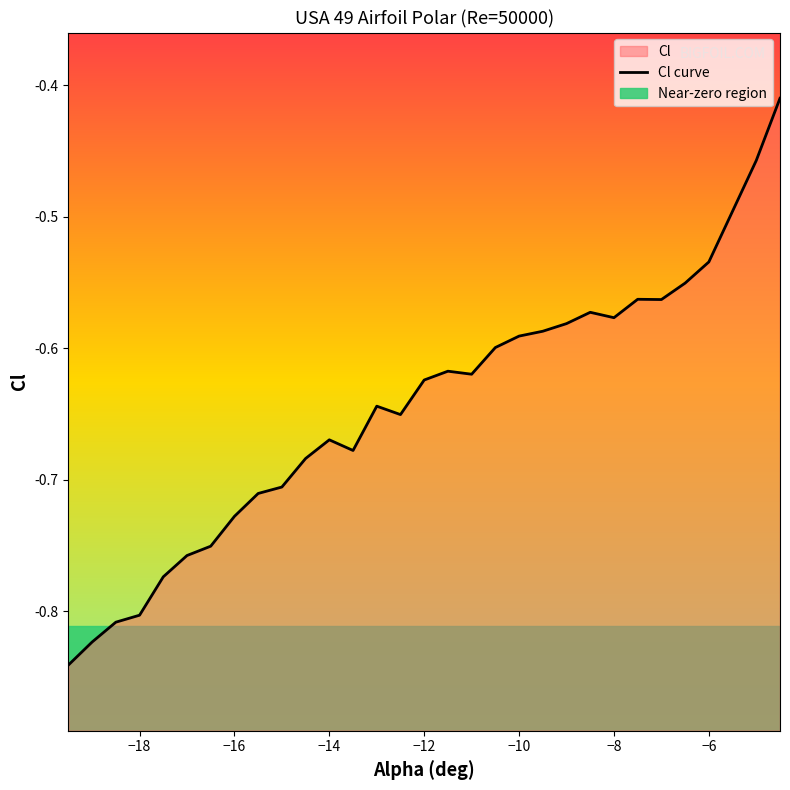

The chart shows a value of -1.1 at −20. True or false?

False